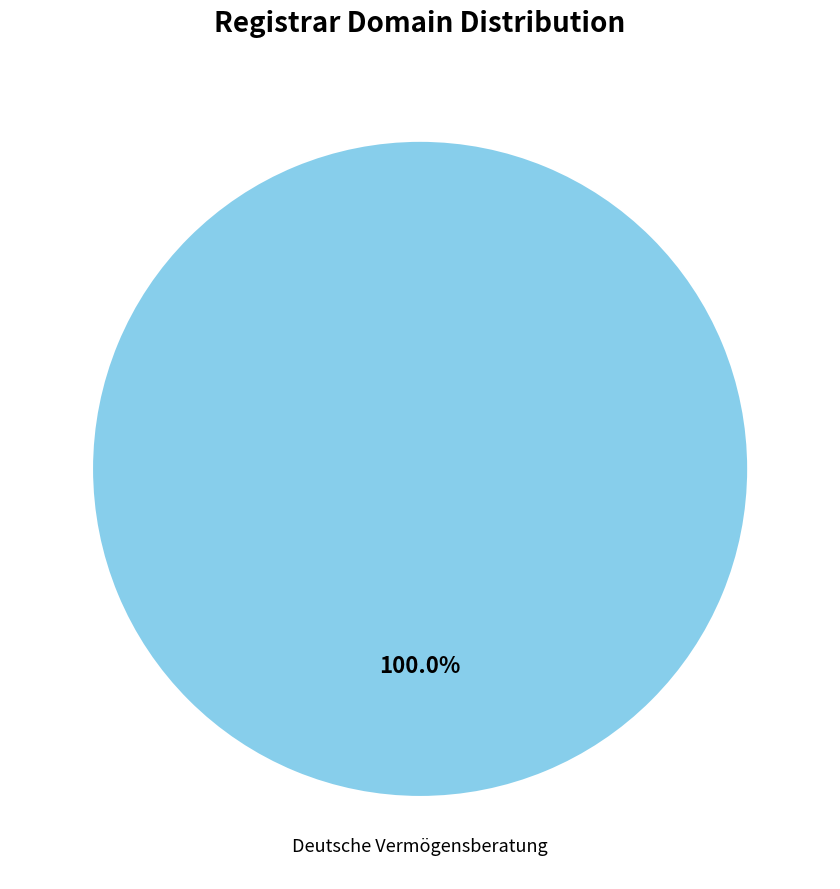

What percentage is the Deutsche Vermögensberatung slice, to the nearest percent?

100%